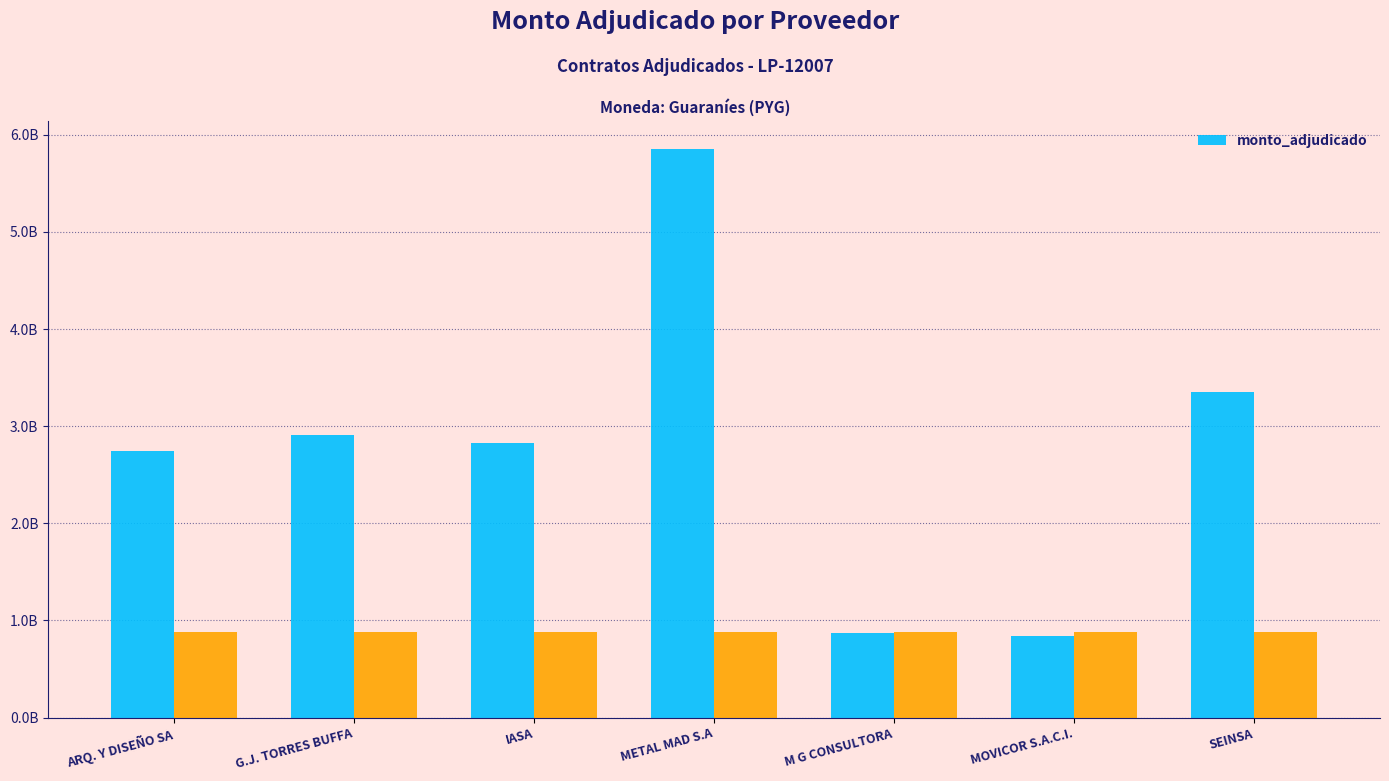

What is the value of the 4th bar from the left?

5849000400